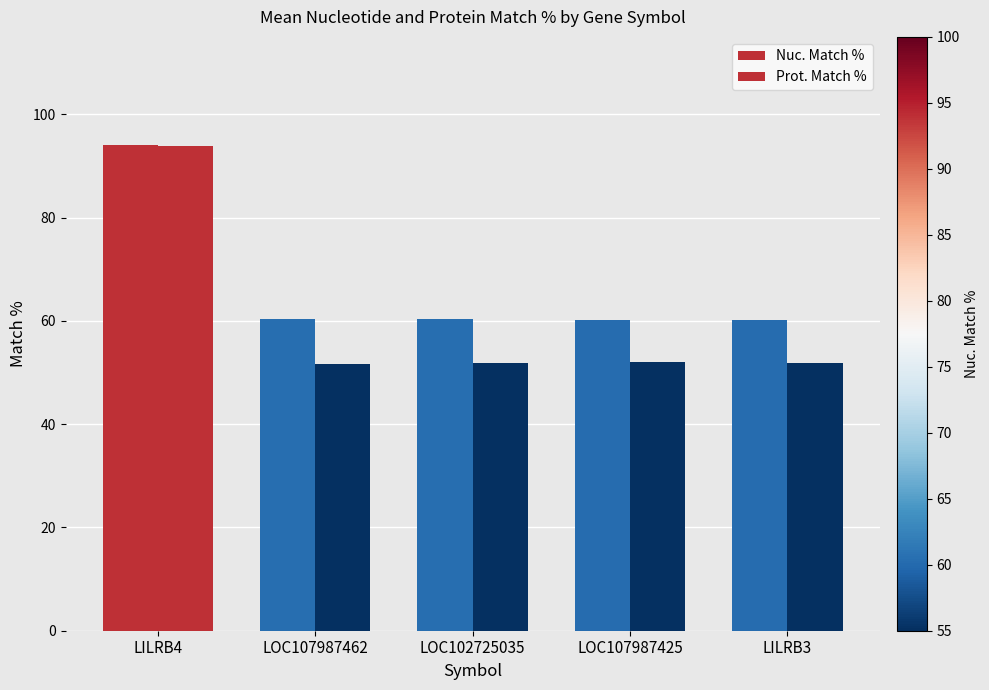

What is the maximum value for Nuc. Match %?

94.0